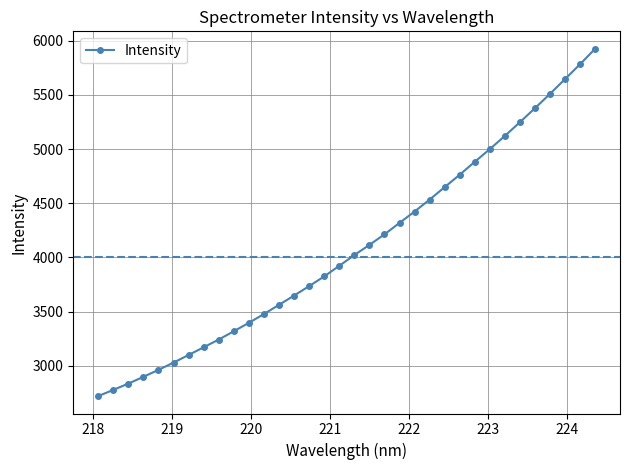

What is the greatest value displayed?

5925.9